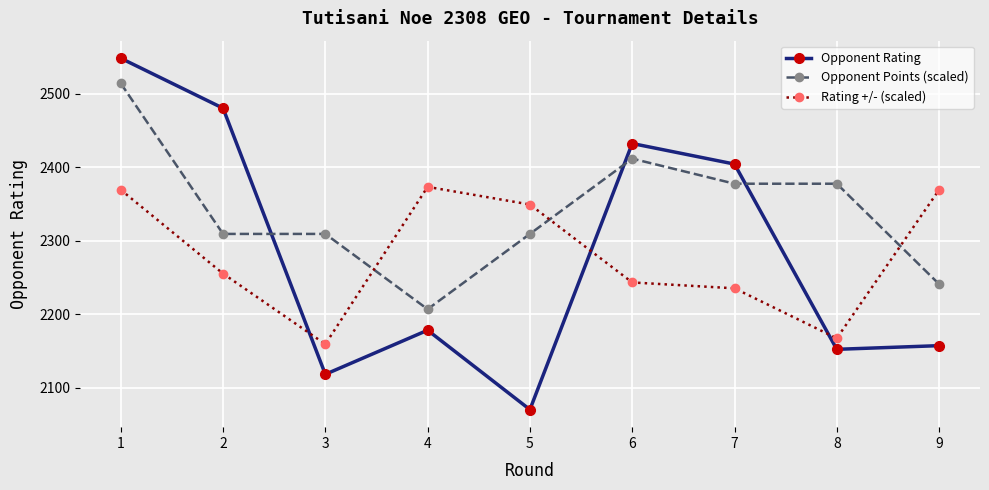

How many interior local peaks does the Rating +/- (scaled) series have?

1